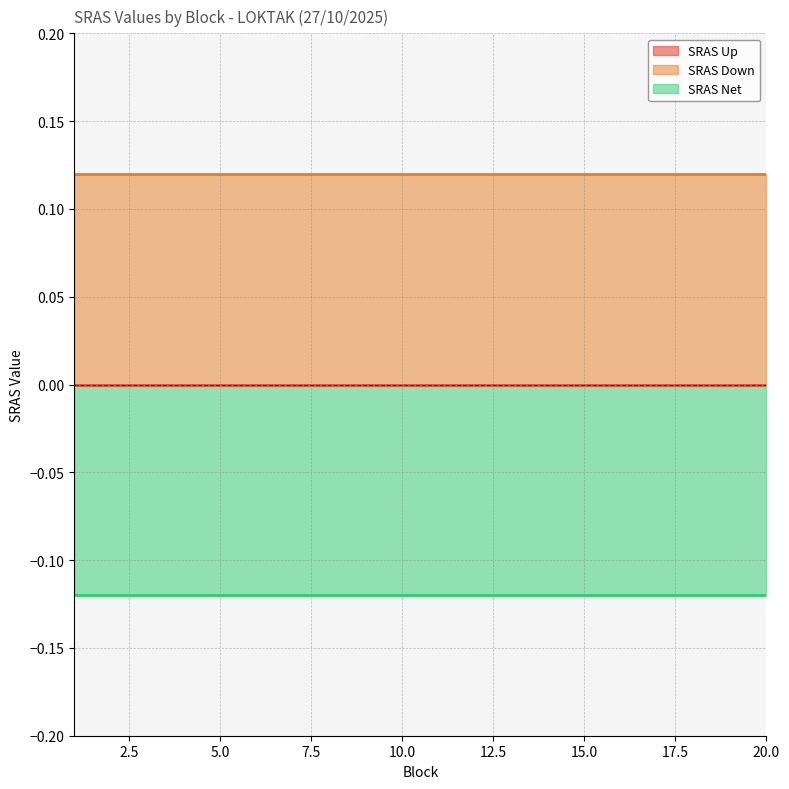

Is it true that SRAS Down equals 0.1 at 2?

True